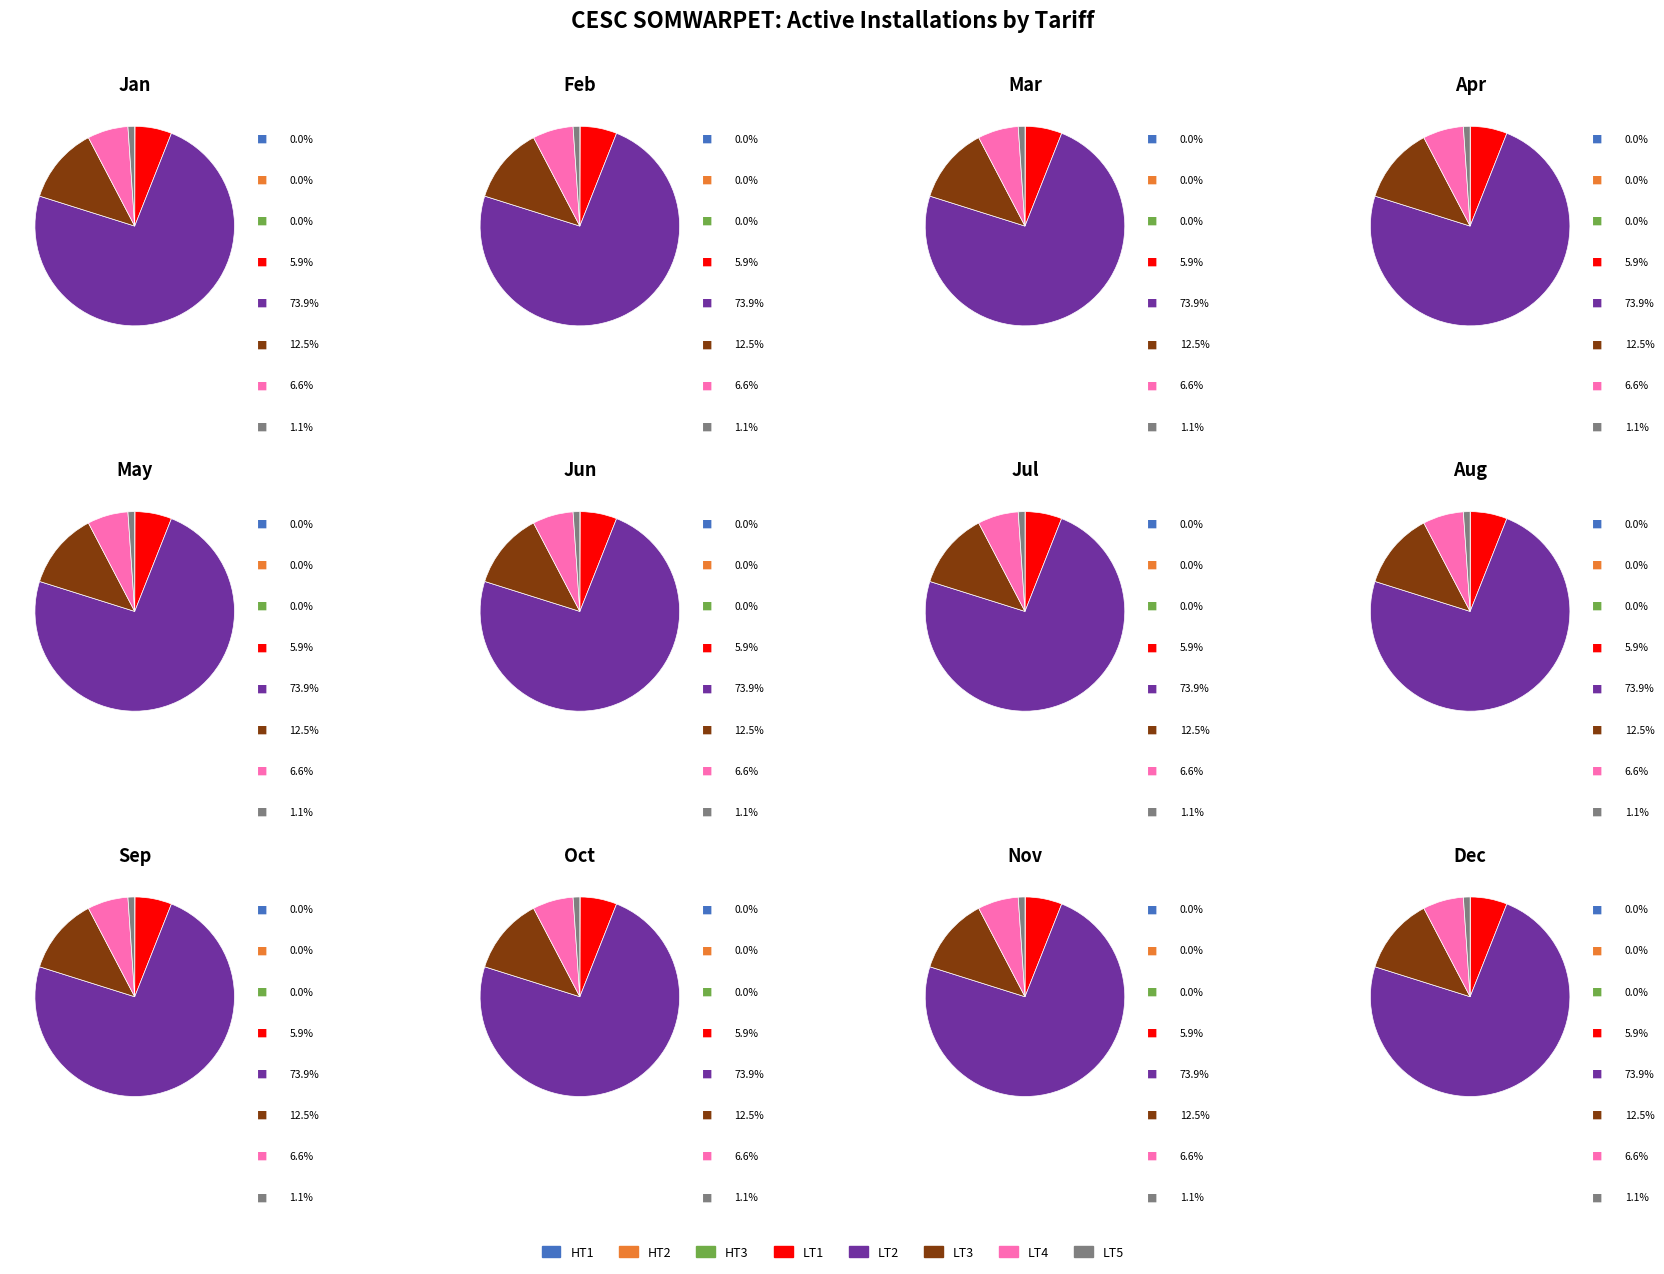

Is it true that HT3 is 0% of the pie?

True